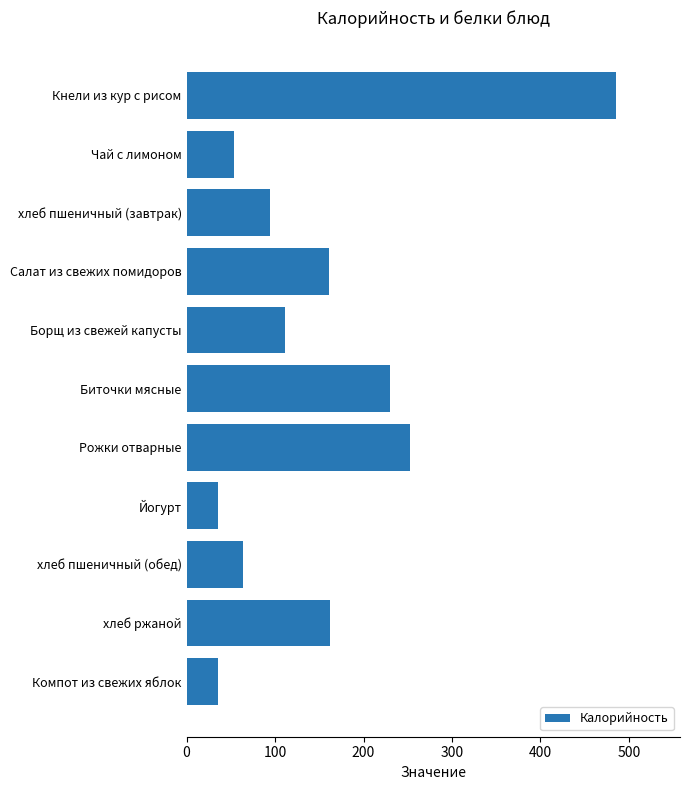

What is the label of the 1st bar from the top?

Кнели из кур с рисом